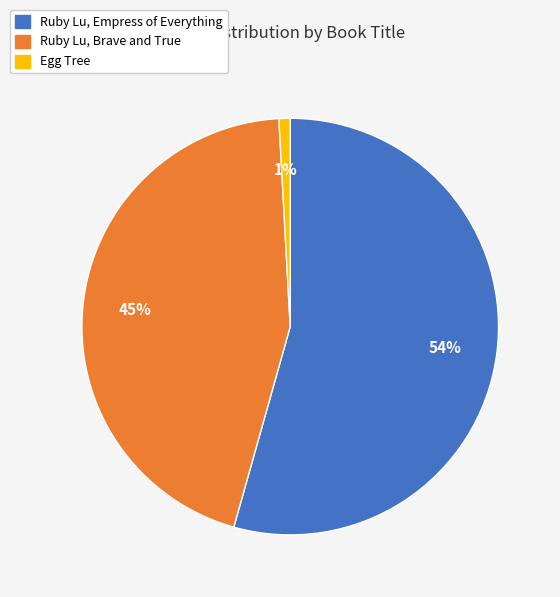

Does Ruby Lu, Empress of Everything represent more than half of the total?

Yes